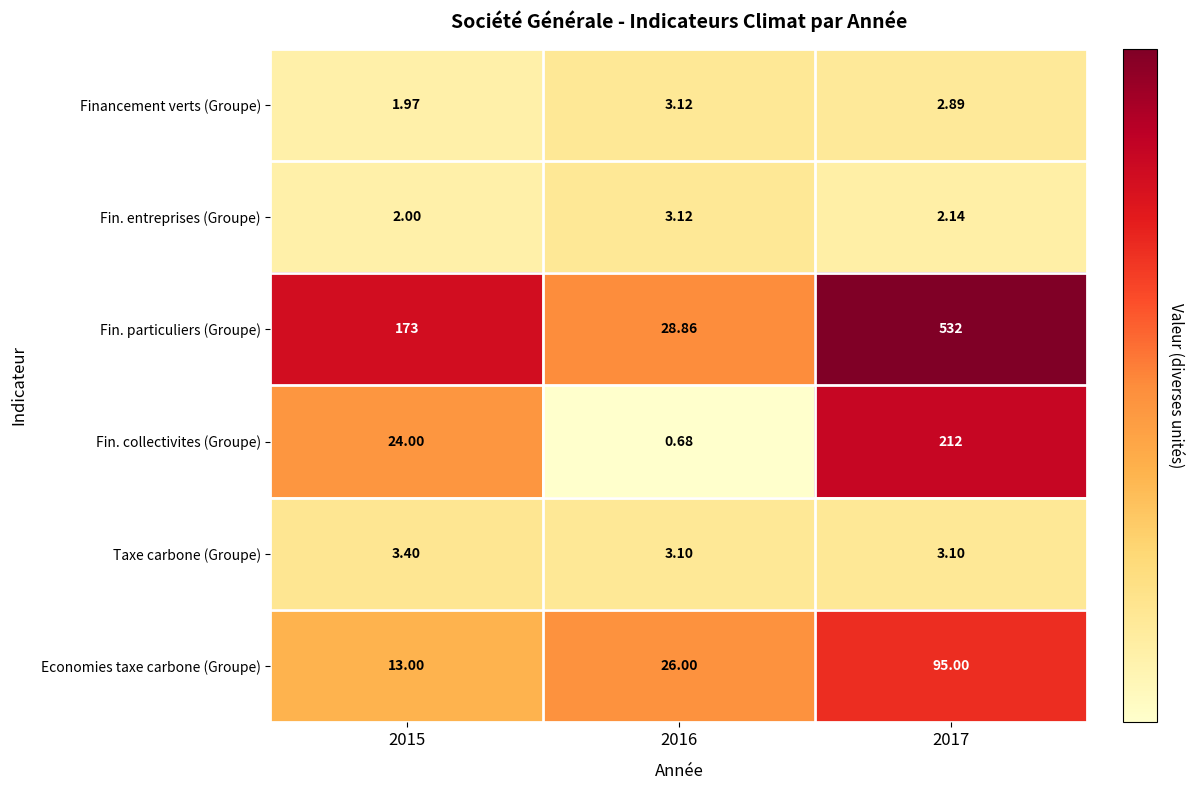

Which series has the largest range (max minus min)?

Fin. particuliers (Groupe)